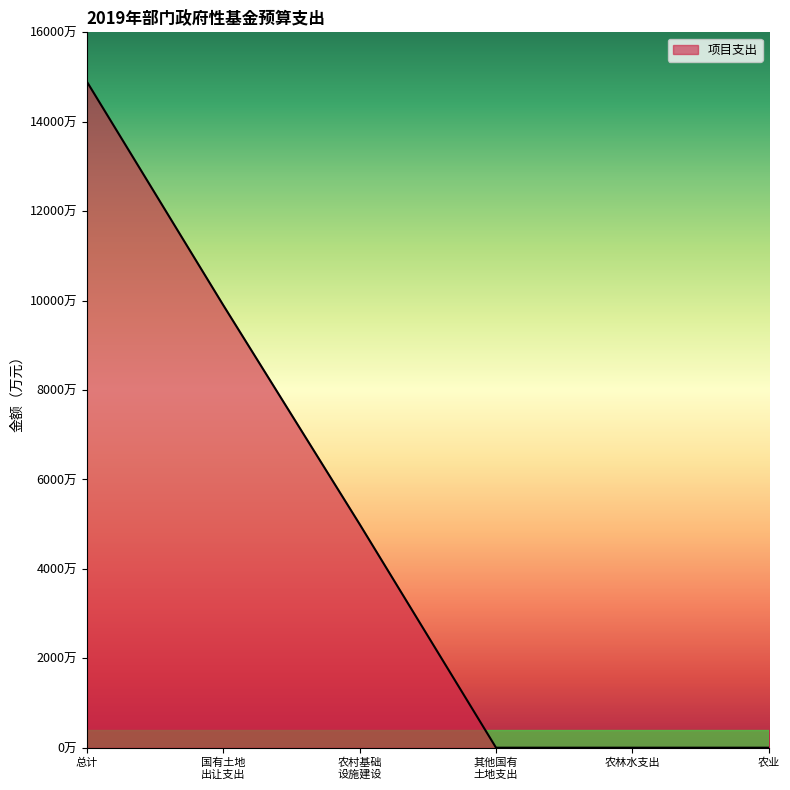

Does the chart display data point markers on the line(s)?

No